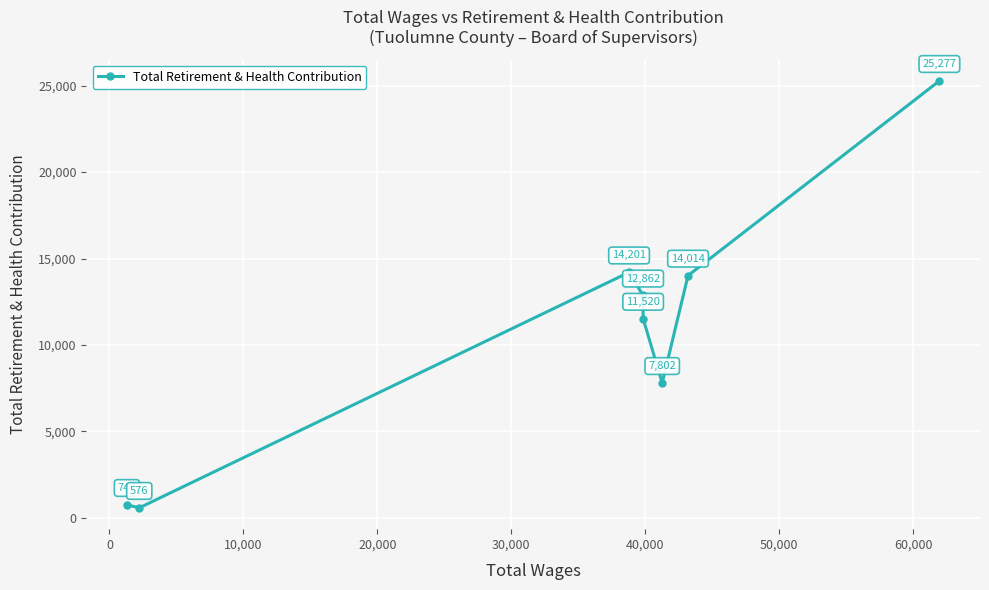

What is the sum of all values?

86999